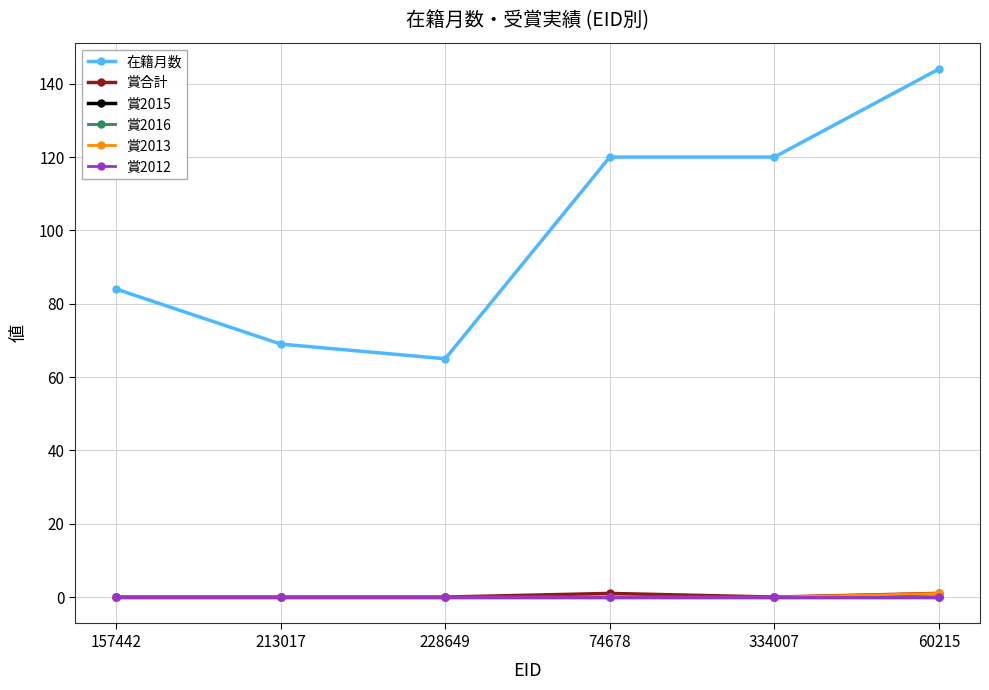

Is this an area chart (filled region under the line)?

No